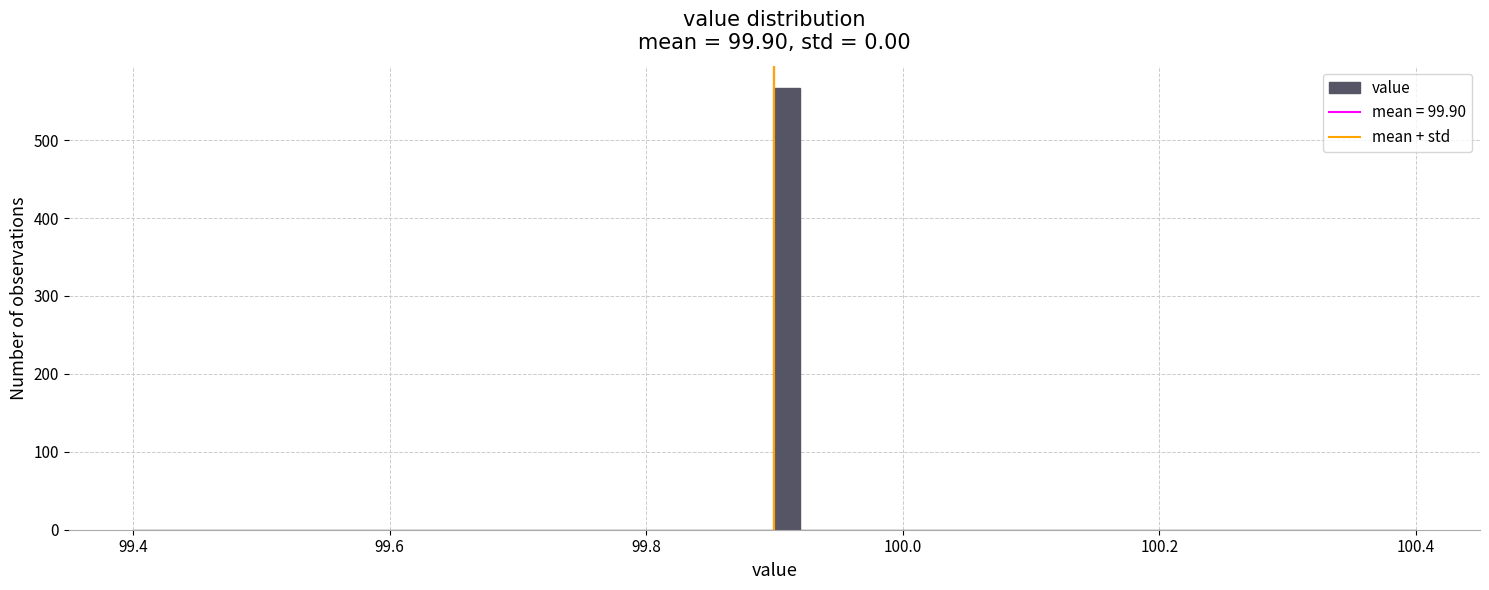

Read against the x-axis, roughly where is the centre of the tallest bar?

99.92